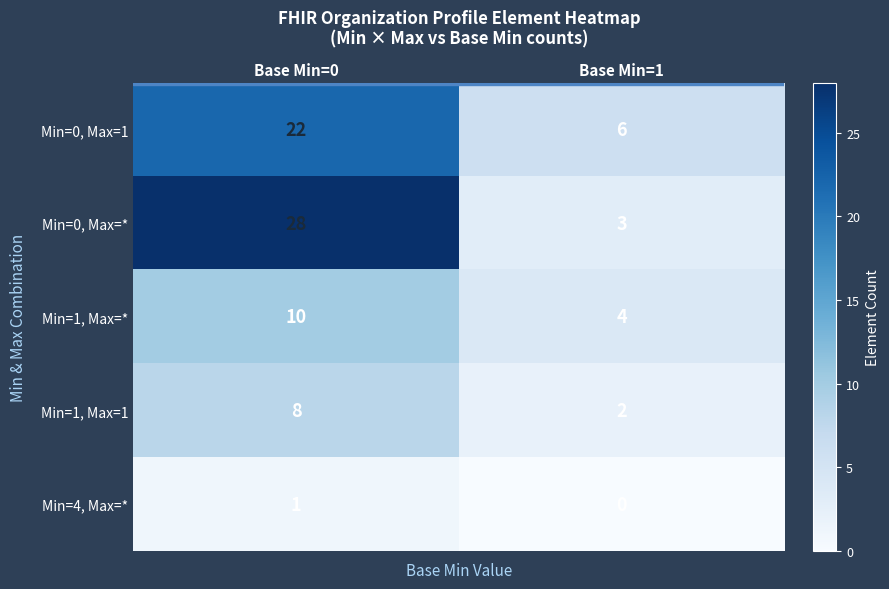

What is the difference between the highest and lowest values at Base Min=0?

27